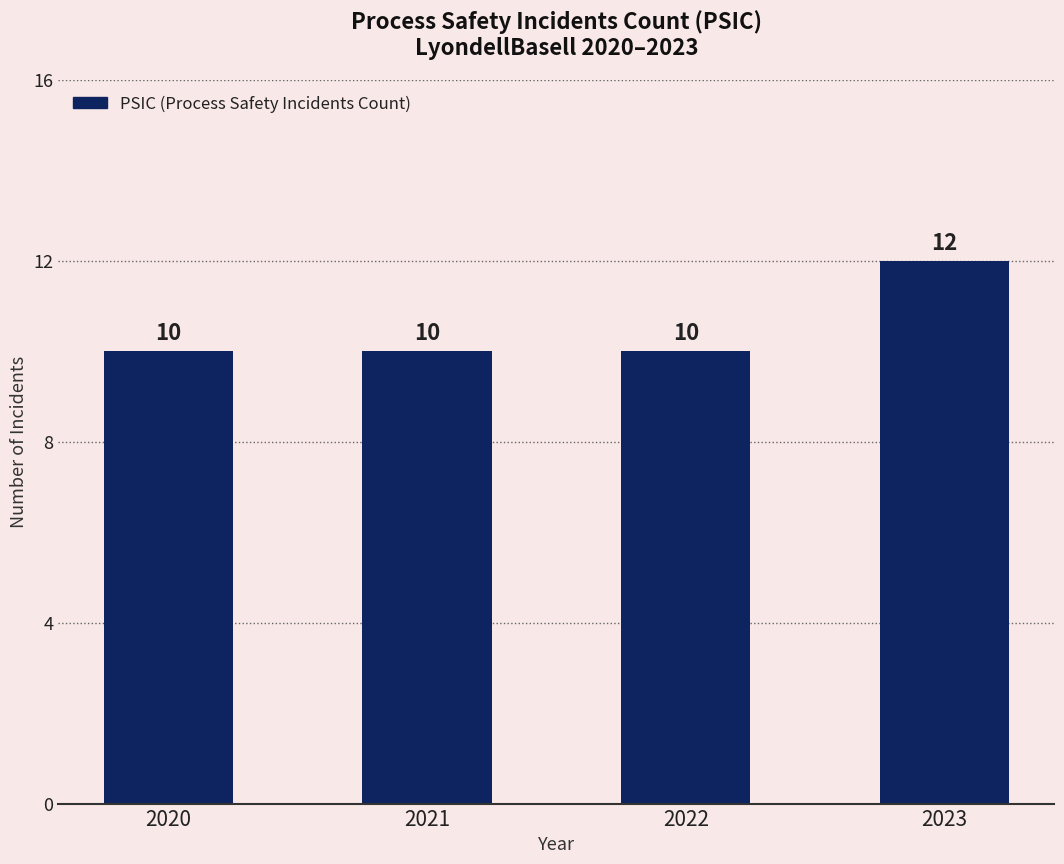

What is the difference between the maximum and minimum values?

2